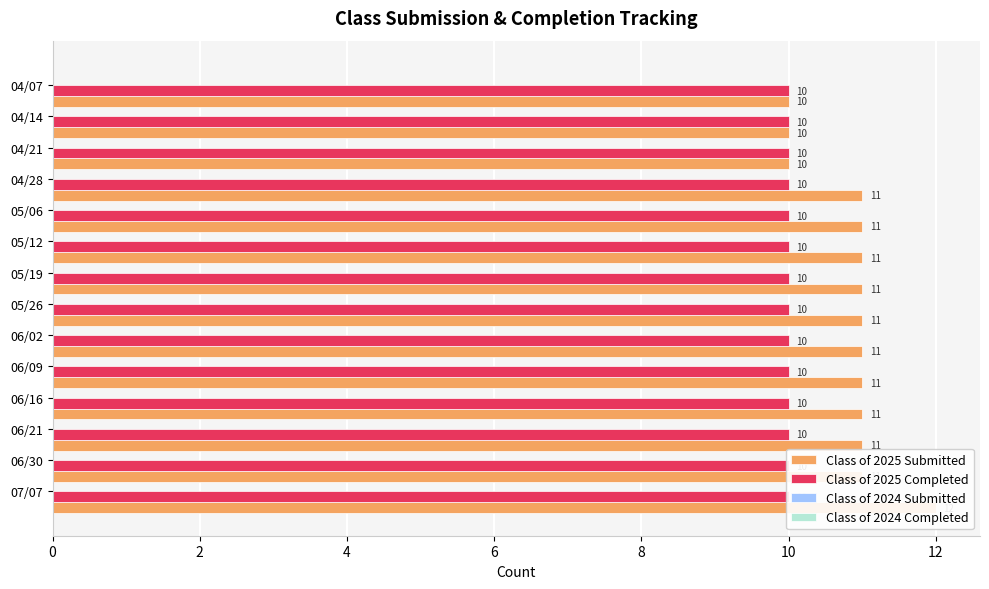

Is it true that Class of 2025 Completed equals 0.5 at 11?

False